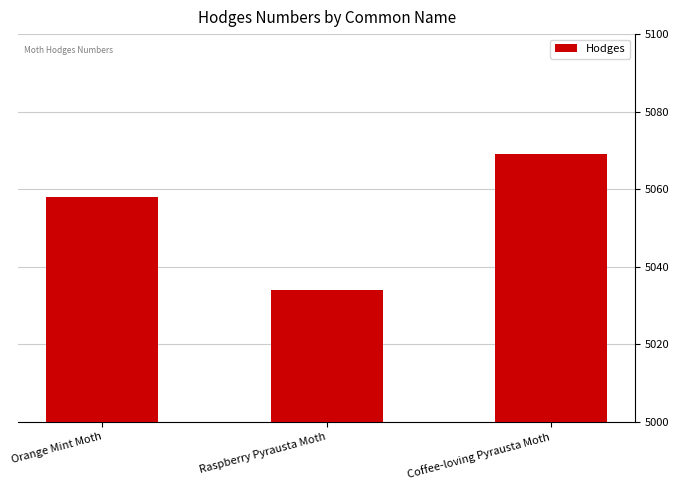

List the labels in order of value, smallest first.

Raspberry Pyrausta Moth, Orange Mint Moth, Coffee-loving Pyrausta Moth